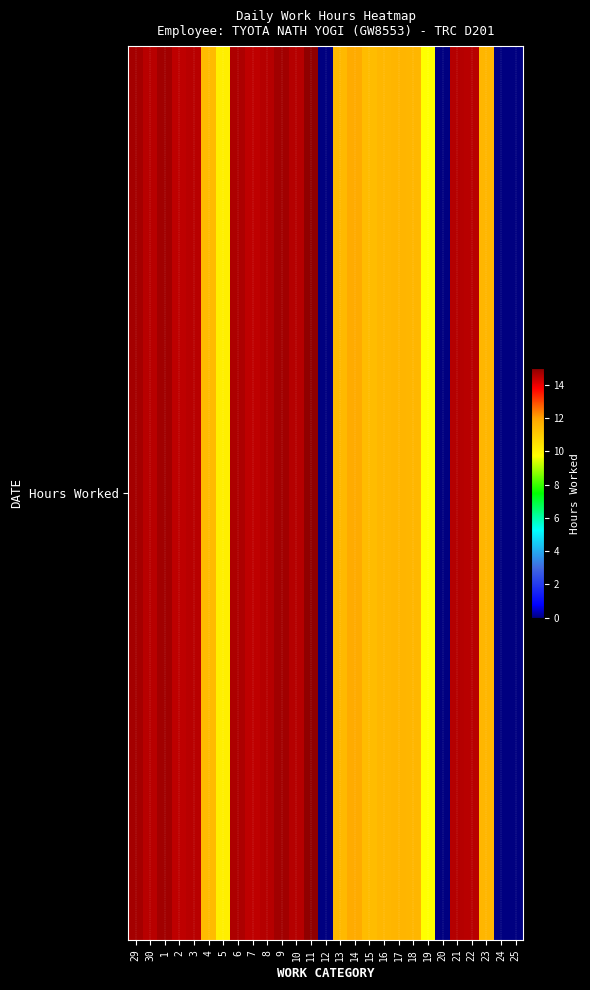

Reading right to left, what are all the values shown in this chart?

25=0.0	24=0.0	23=11.6	22=14.5	21=14.5	20=0.0	19=9.7	18=11.6	17=11.6	16=11.5	15=11.4	14=11.8	13=11.5	12=0.0	11=14.9	10=14.5	9=14.7	8=14.6	7=14.5	6=14.6	5=10.1	4=11.4	3=14.5	2=14.5	1=14.7	30=14.5	29=14.7